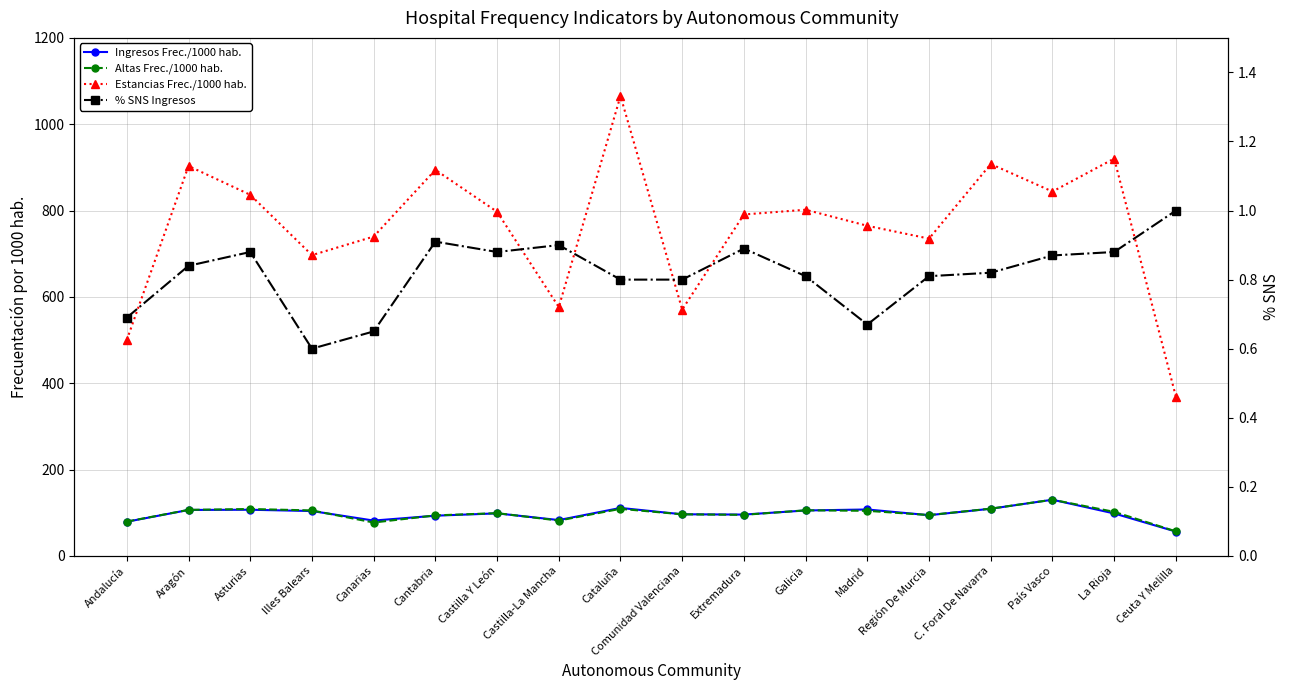

Where is the first local maximum for Altas Frec./1000 hab.?

Asturias